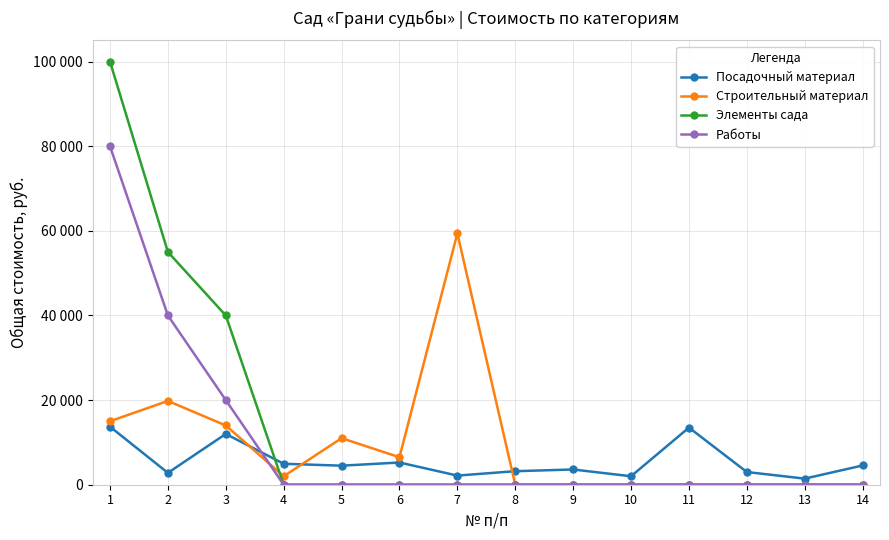

How many intersections are there between Посадочный материал and Строительный материал?

3